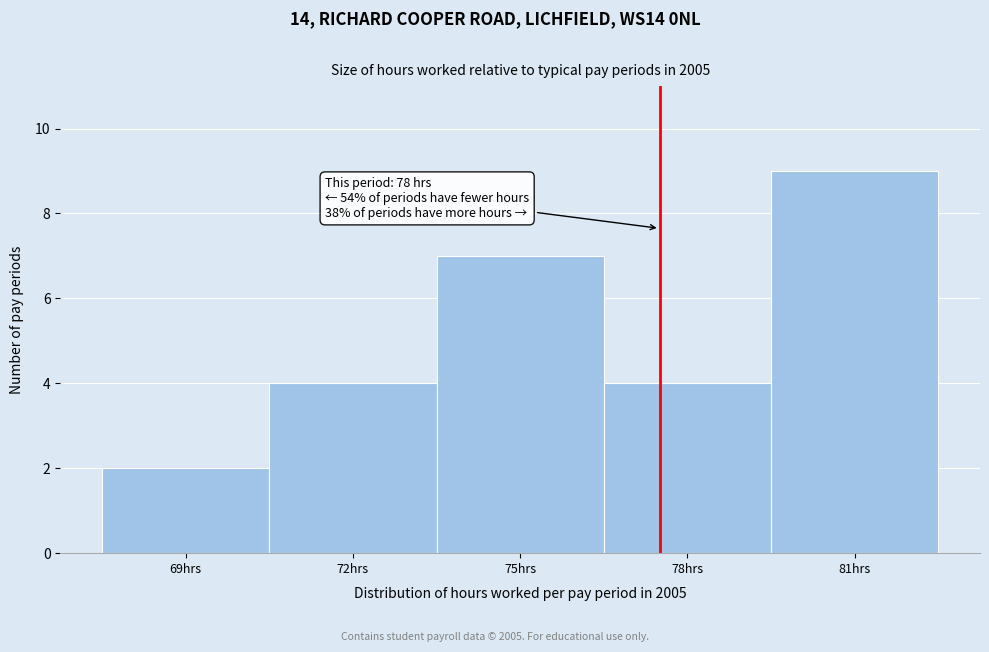

Reading left to right, what are all the values shown in this chart?

69hrs=2	72hrs=4	75hrs=7	78hrs=4	81hrs=9